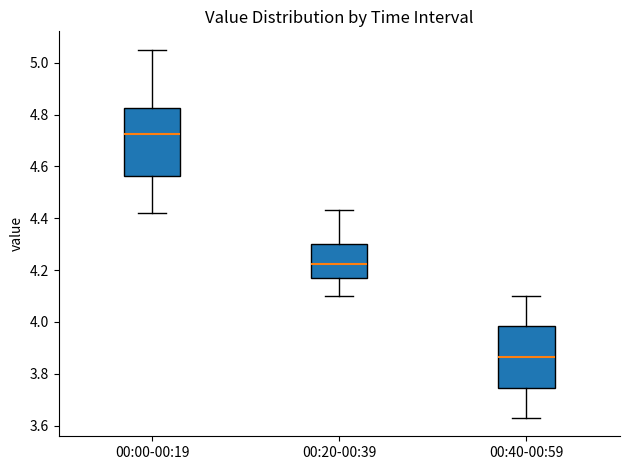

Where does the median line of the box for 00:20-00:39 sit on the y-axis? The values are not printed on the chart, so give them approximately, as read against the axis.

4.22